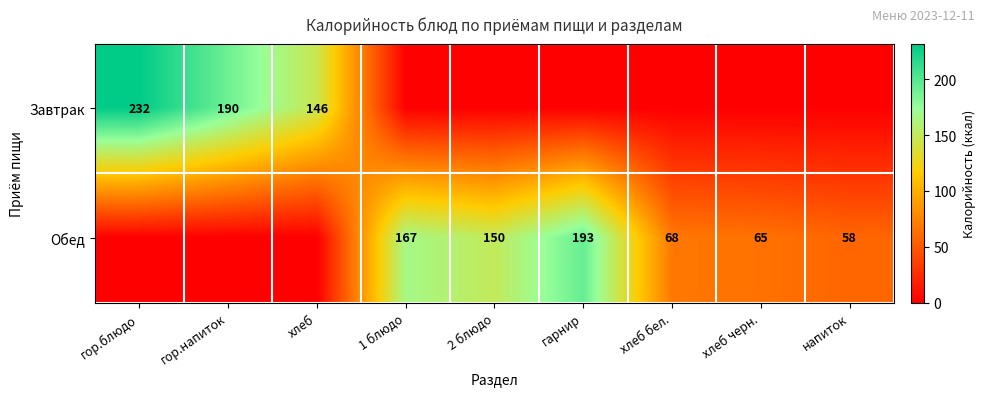

True or false: Завтрак has a value of 190 at гор.напиток.

True